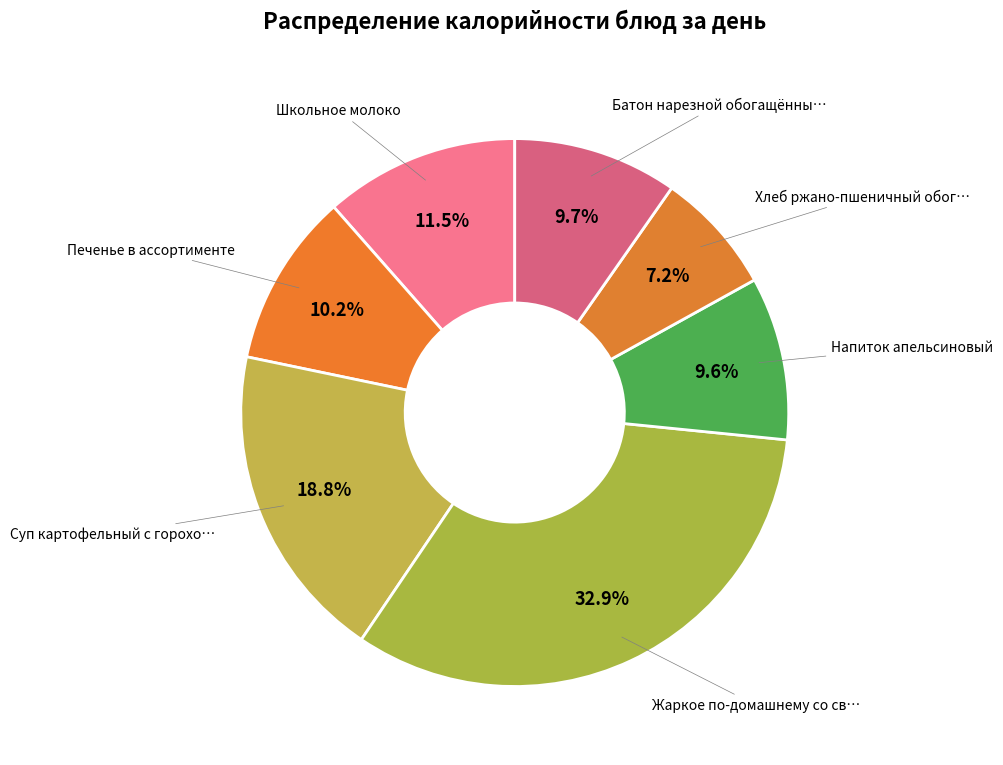

How many slices are in this pie chart?

7